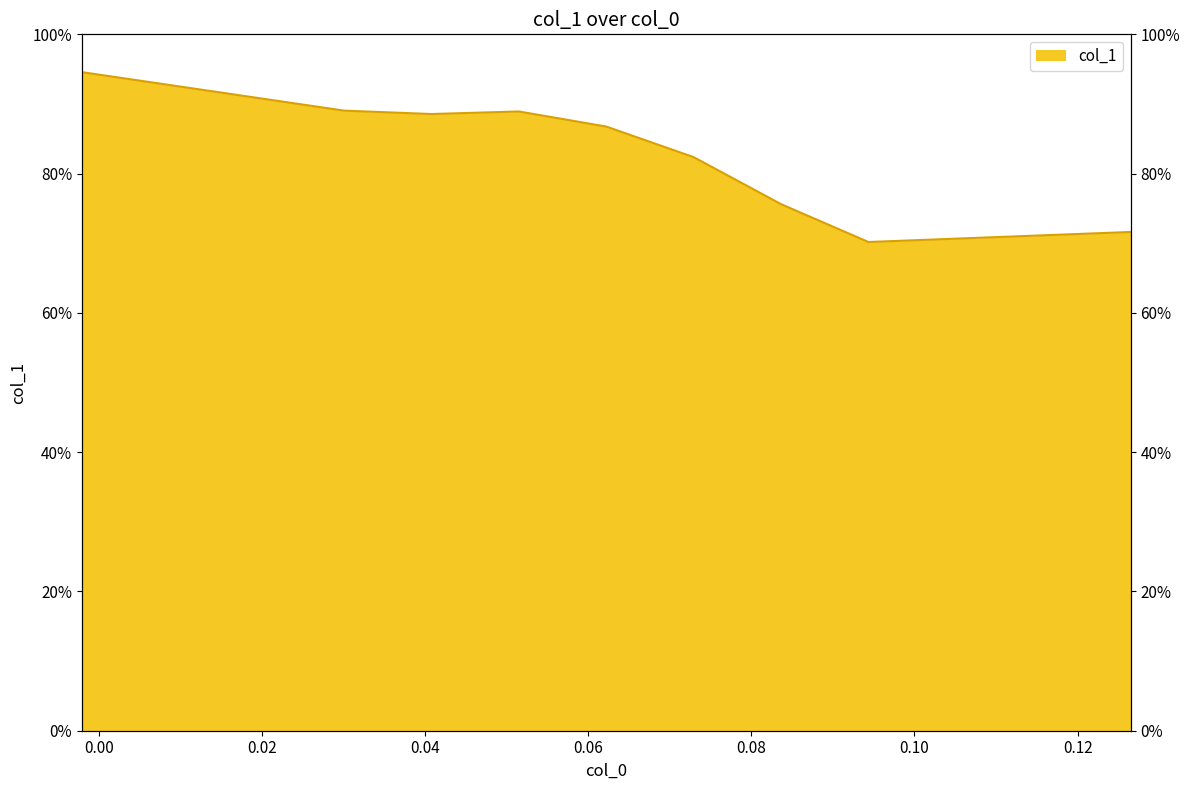

What is the difference between the second highest and minimum values?

18.9